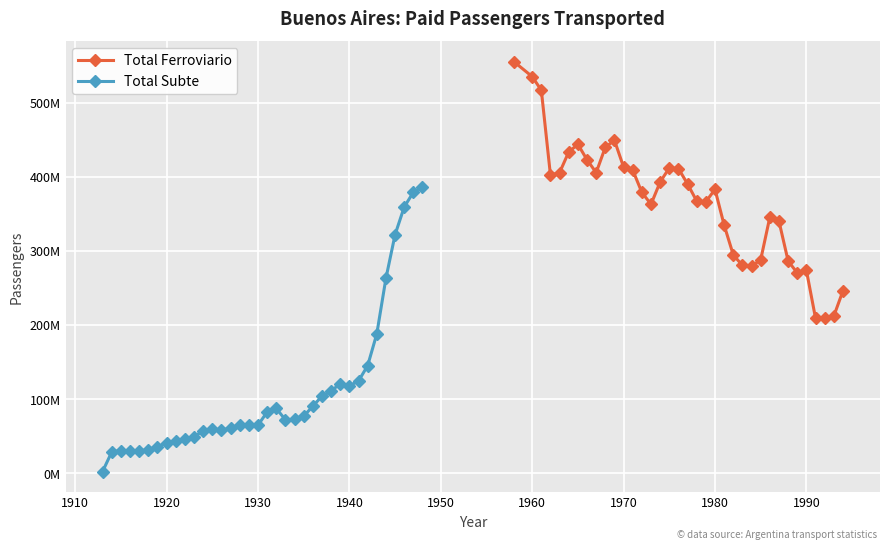

At 1990, list the series in order from largest to smallest.

Total Ferroviario, Total Subte